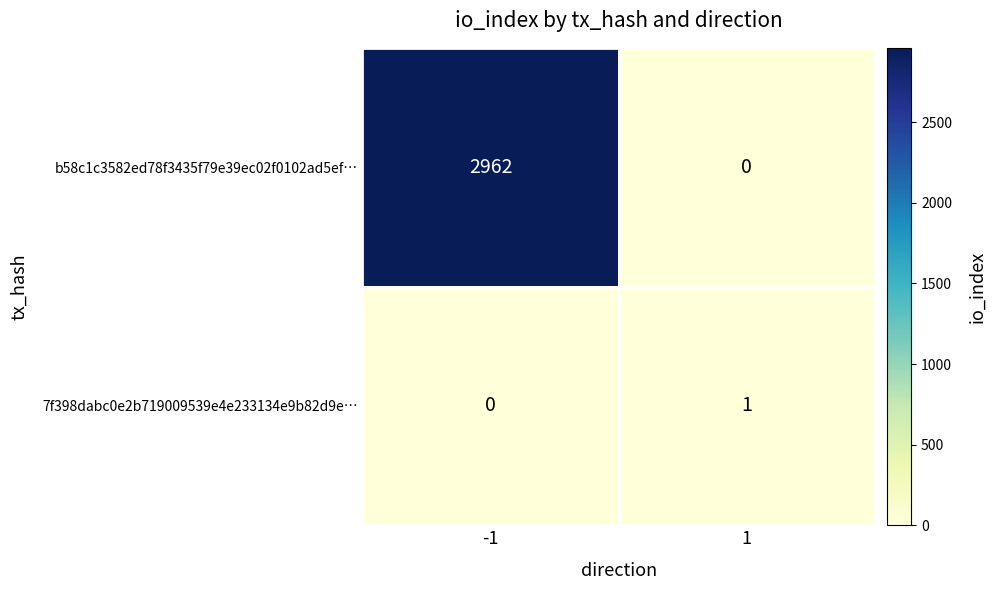

Is the value of b58c1c3582ed78f3435f79e39ec02f0102ad5ef… at -1 greater than the value of 7f398dabc0e2b719009539e4e233134e9b82d9e… at -1?

Yes